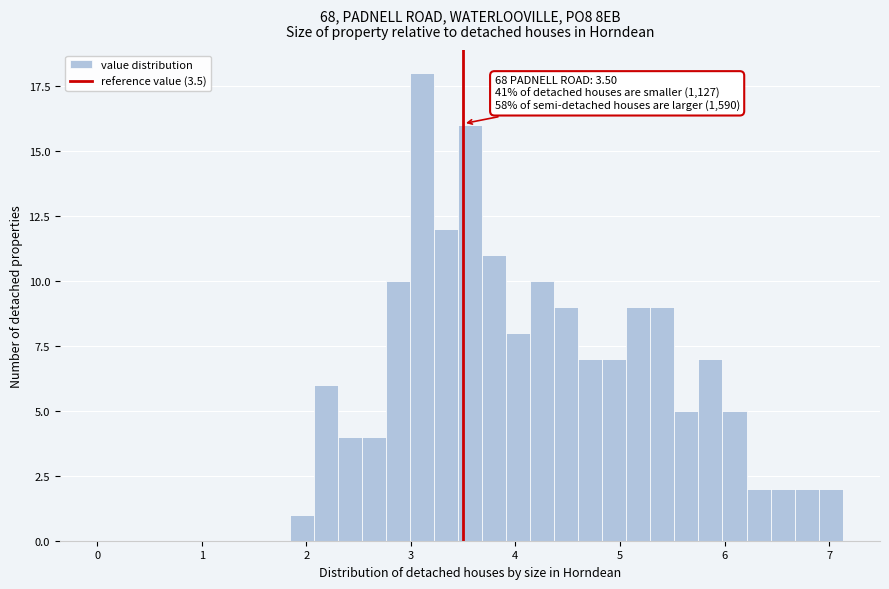

Around what value on the x-axis is the tallest bar? Give the approximate position of its centre, as read against the axis.

3.1